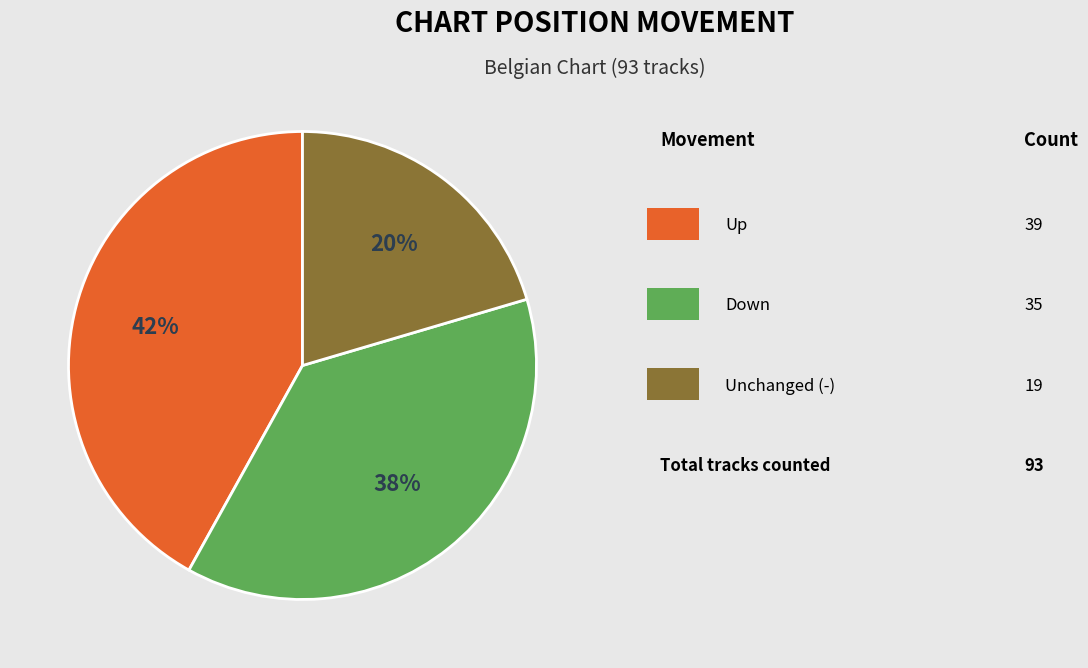

Is there any slice that represents more than half of the pie?

No